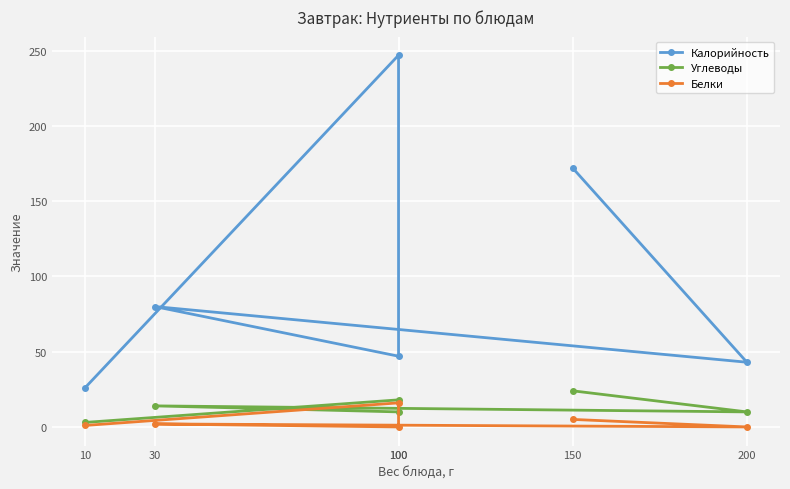

What is the label of the 4th point from the left?

100